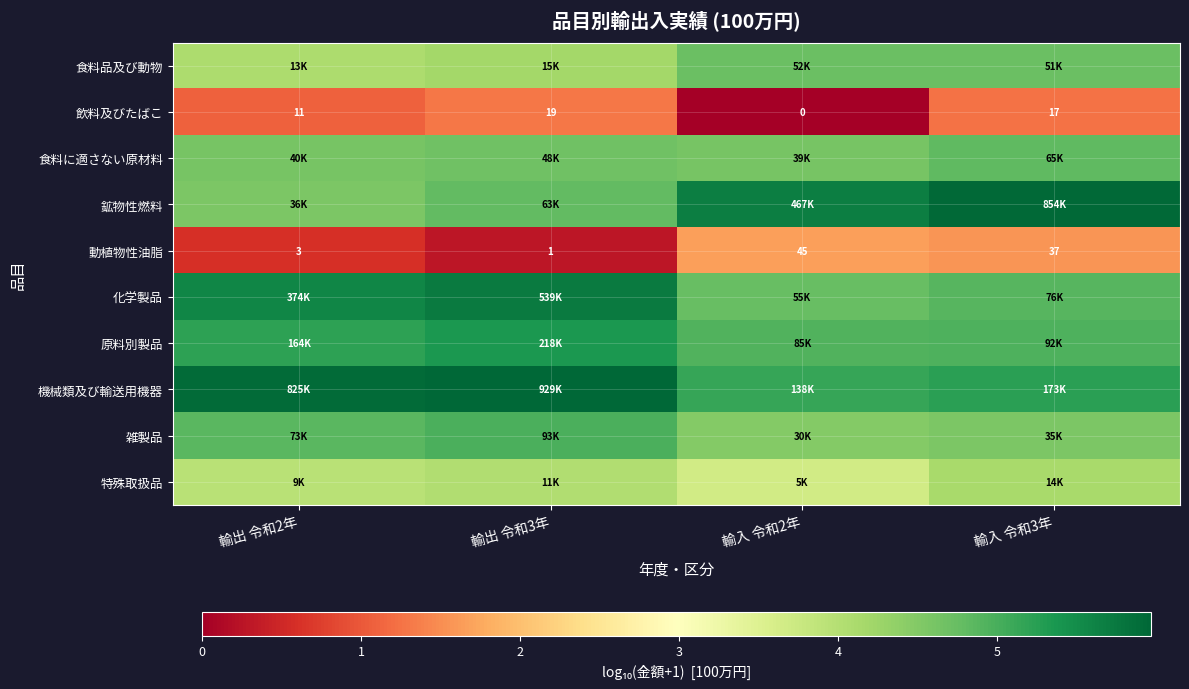

What value does the 機械類及び輸送用機器 series have at 輸入 令和3年?

5.2